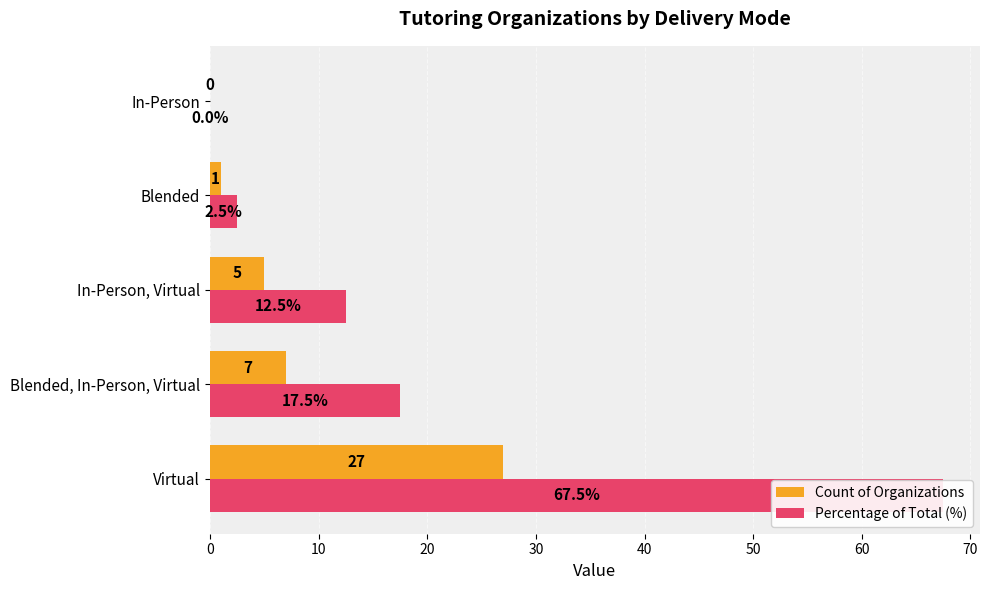

What is the average value of the Percentage of Total (%) series?

20.0